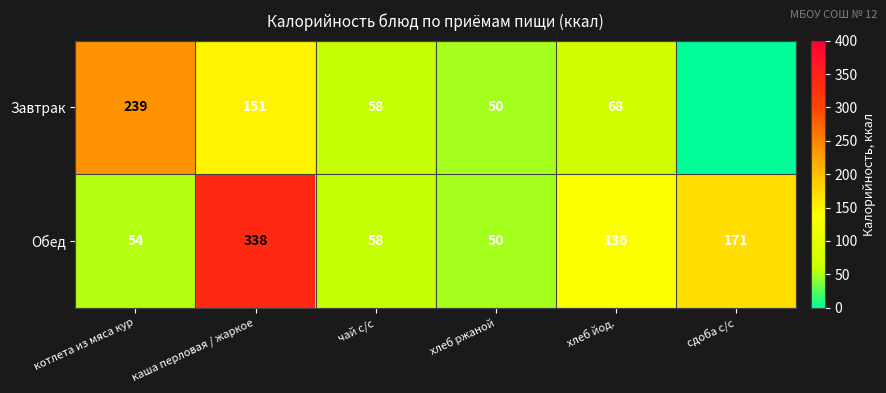

Rank the series at котлета из мяса кур from lowest to highest value.

Обед, Завтрак